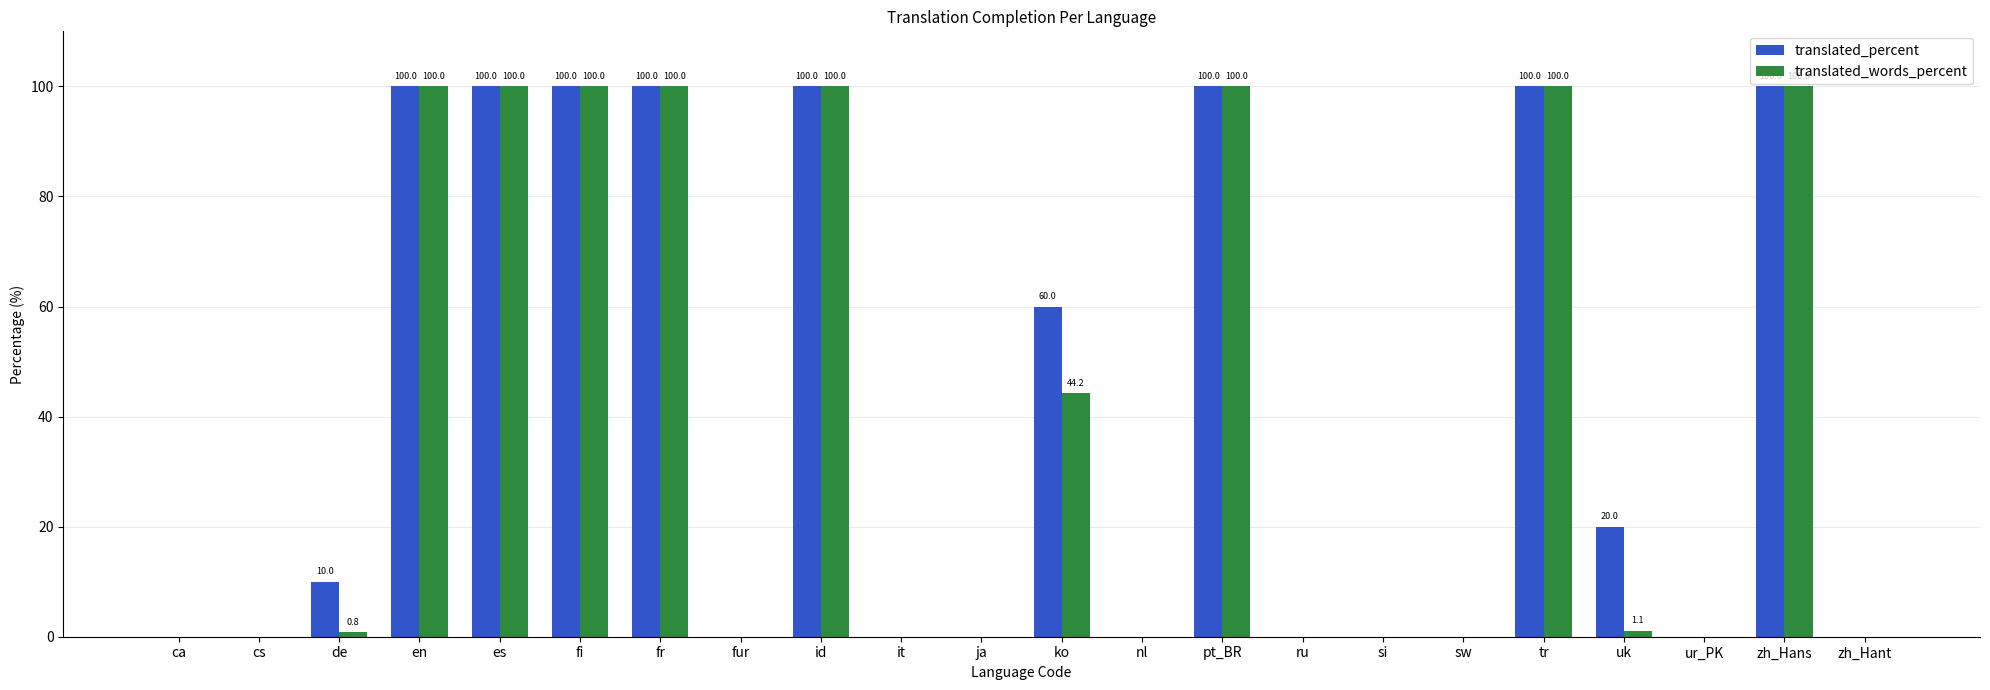

Reading left to right, extract all data points from this chart.

translated_percent: 0.0	0.0	10.0	100.0	100.0	100.0	100.0	0.0	100.0	0.0	0.0	60.0	0.0	100.0	0.0	0.0	0.0	100.0	20.0	0.0	100.0	0.0
translated_words_percent: 0.0	0.0	0.8	100.0	100.0	100.0	100.0	0.0	100.0	0.0	0.0	44.2	0.0	100.0	0.0	0.0	0.0	100.0	1.1	0.0	100.0	0.0